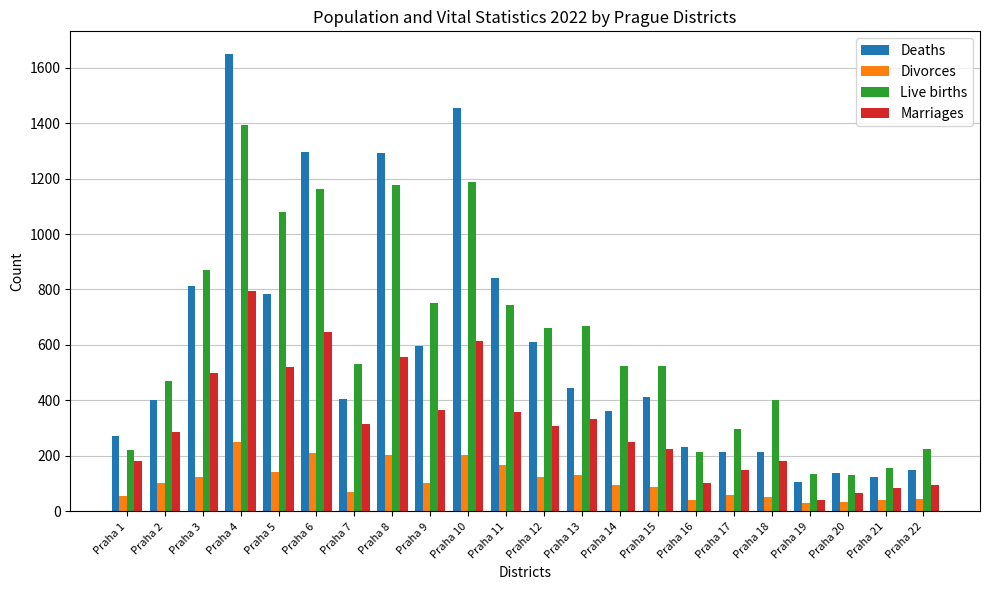

Between Praha 14 and Praha 18, which series saw the biggest shift?

Deaths